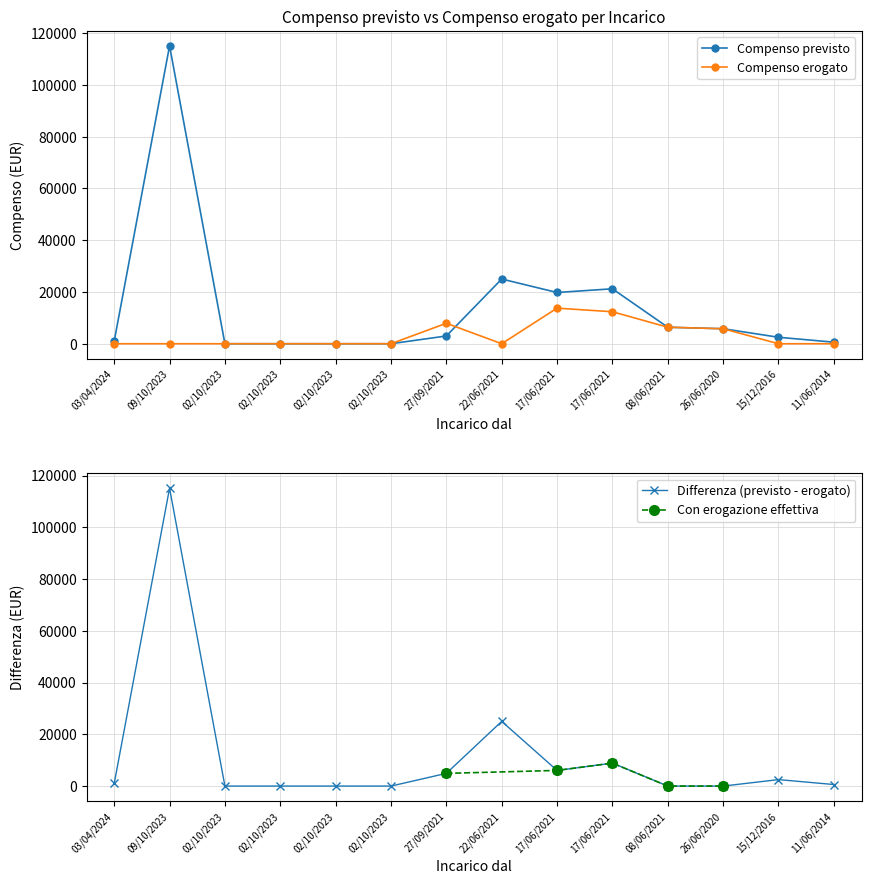

What is the label of the 11th point from the right?

02/10/2023